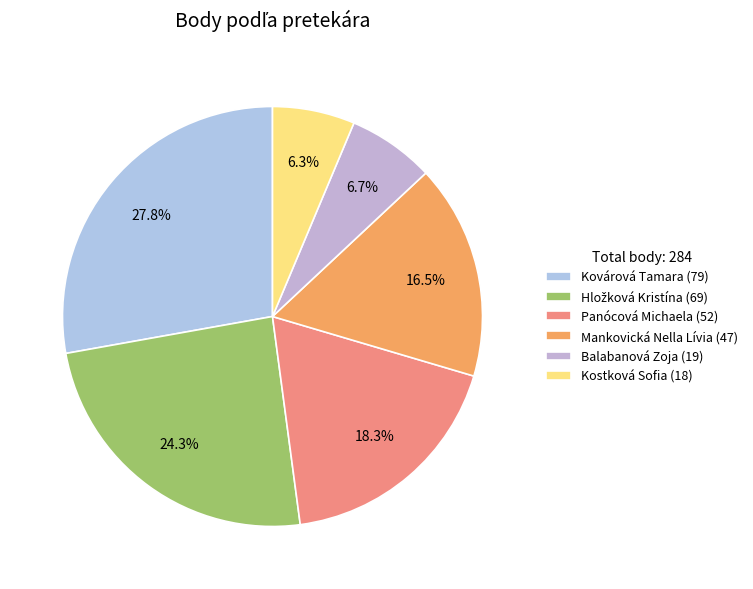

To the nearest percent, what portion does Mankovická Nella Lívia represent?

17%